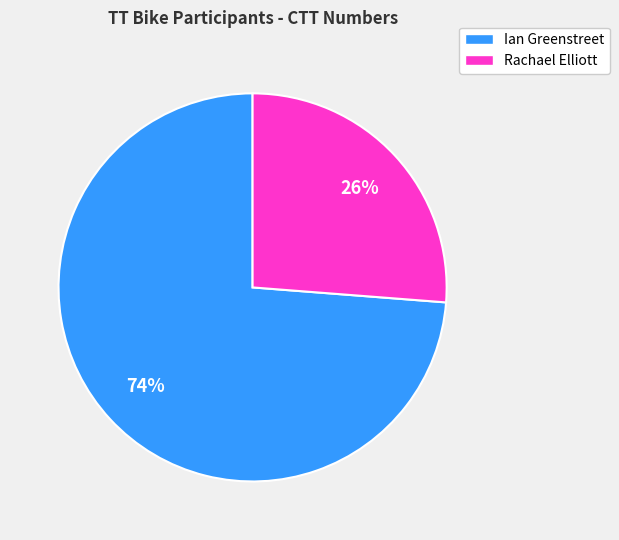

Do Ian Greenstreet and Rachael Elliott together represent more than half of the pie?

Yes